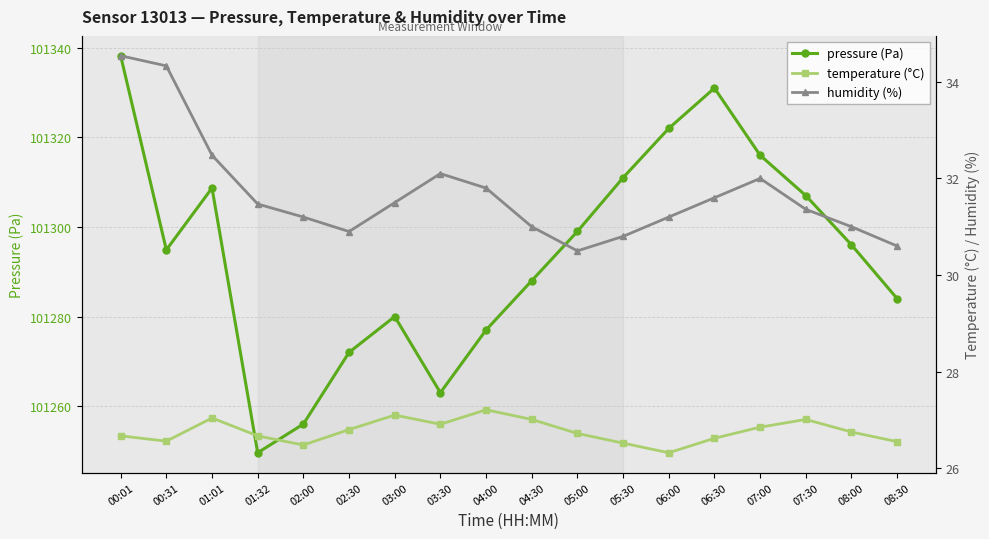

What is the smallest value displayed?

26.3